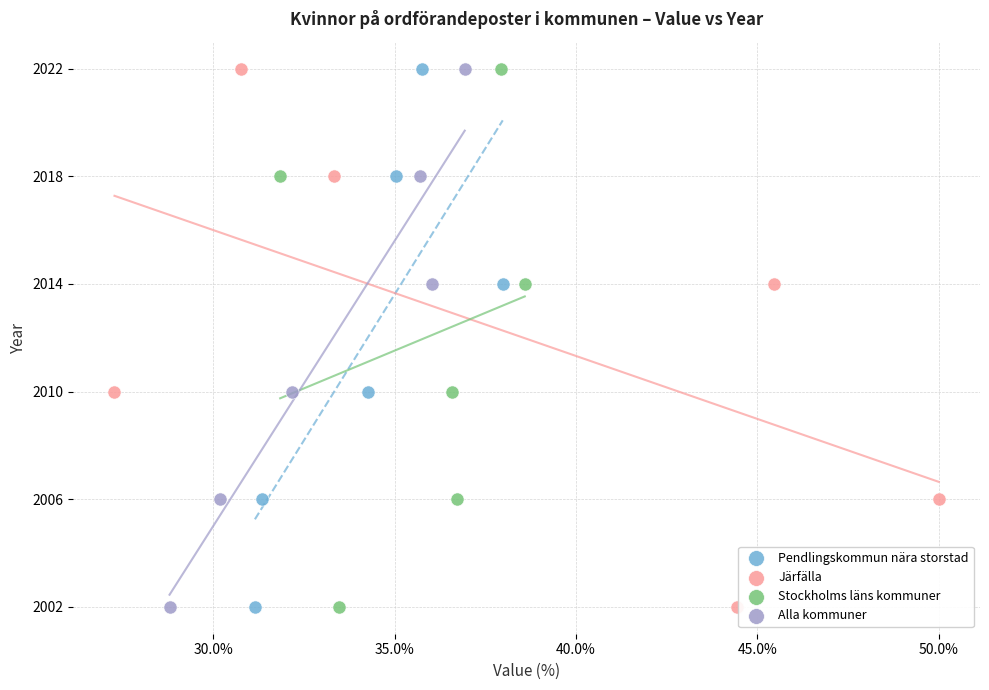

What are all the series names shown in the legend?

Pendlingskommun nära storstad, Järfälla, Stockholms läns kommuner, Alla kommuner